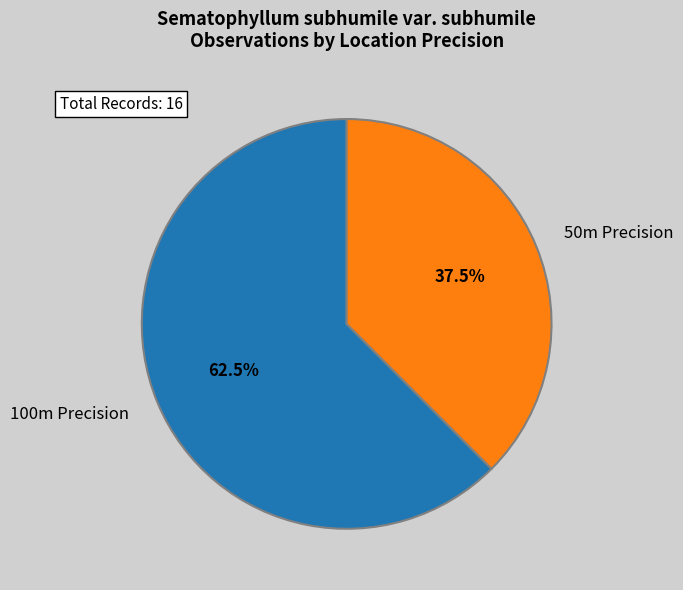

Count the number of slices in the pie.

2